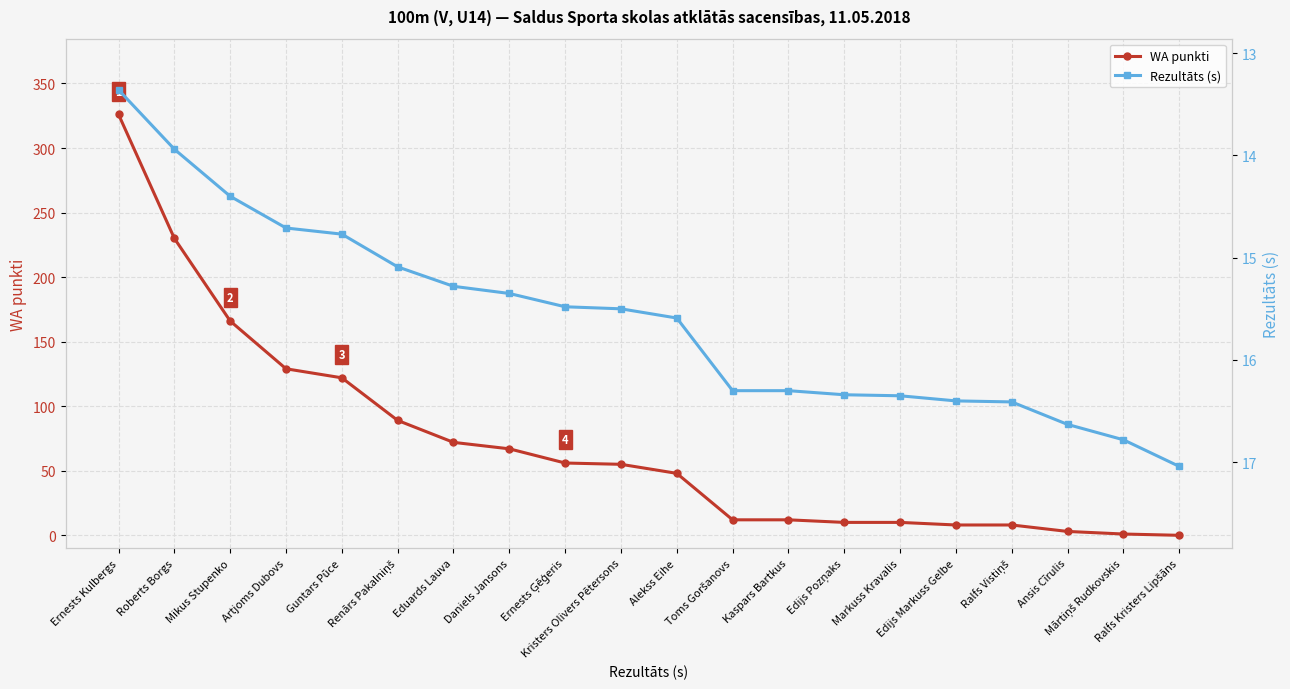

What is the label of the 1st point from the right?

Ralfs Kristers Lipšāns